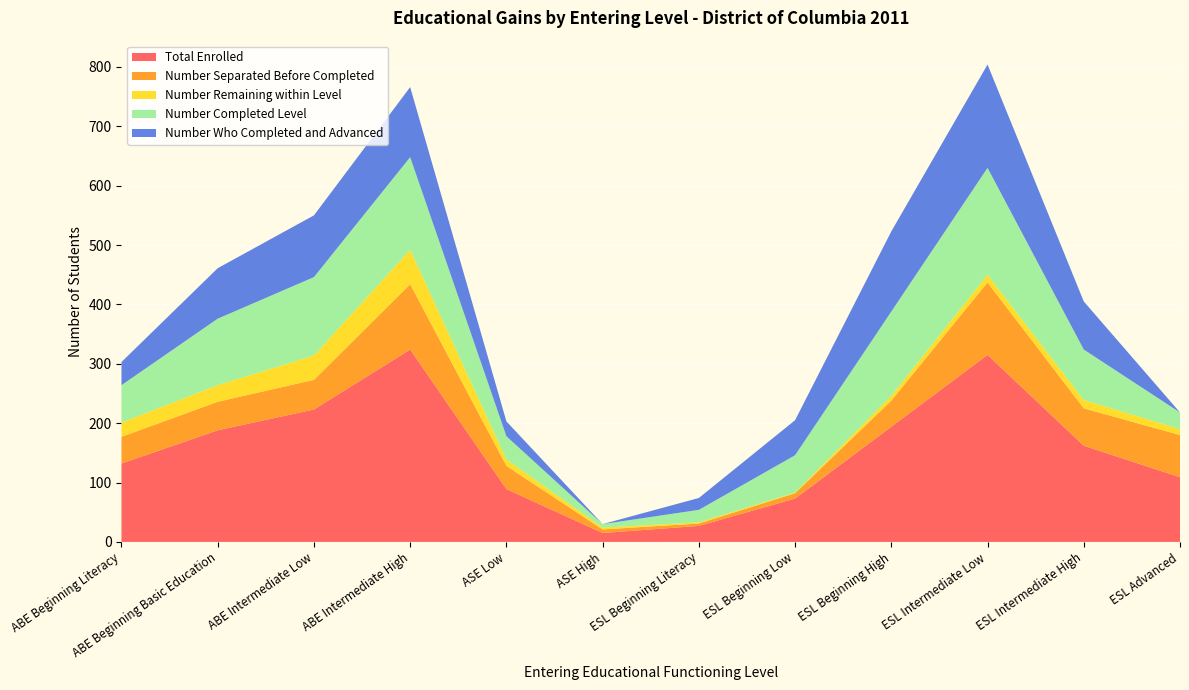

Reading left to right, extract all data points from this chart.

Total Enrolled: ABE Beginning Literacy=132	ABE Beginning Basic Education=188	ABE Intermediate Low=223	ABE Intermediate High=324	ASE Low=89	ASE High=15	ESL Beginning Literacy=27	ESL Beginning Low=73	ESL Beginning High=194	ESL Intermediate Low=315	ESL Intermediate High=162	ESL Advanced=109
Number Separated Before Completed: ABE Beginning Literacy=45	ABE Beginning Basic Education=48	ABE Intermediate Low=50	ABE Intermediate High=110	ASE Low=39	ASE High=6	ESL Beginning Literacy=4	ESL Beginning Low=9	ESL Beginning High=44	ESL Intermediate Low=122	ESL Intermediate High=63	ESL Advanced=71
Number Remaining within Level: ABE Beginning Literacy=24	ABE Beginning Basic Education=28	ABE Intermediate Low=41	ABE Intermediate High=58	ASE Low=11	ASE High=3	ESL Beginning Literacy=2	ESL Beginning Low=1	ESL Beginning High=8	ESL Intermediate Low=13	ESL Intermediate High=14	ESL Advanced=10
Number Completed Level: ABE Beginning Literacy=63	ABE Beginning Basic Education=112	ABE Intermediate Low=132	ABE Intermediate High=156	ASE Low=39	ASE High=6	ESL Beginning Literacy=21	ESL Beginning Low=63	ESL Beginning High=142	ESL Intermediate Low=180	ESL Intermediate High=85	ESL Advanced=28
Number Who Completed and Advanced: ABE Beginning Literacy=39	ABE Beginning Basic Education=85	ABE Intermediate Low=104	ABE Intermediate High=118	ASE Low=25	ASE High=0	ESL Beginning Literacy=20	ESL Beginning Low=59	ESL Beginning High=135	ESL Intermediate Low=174	ESL Intermediate High=81	ESL Advanced=0